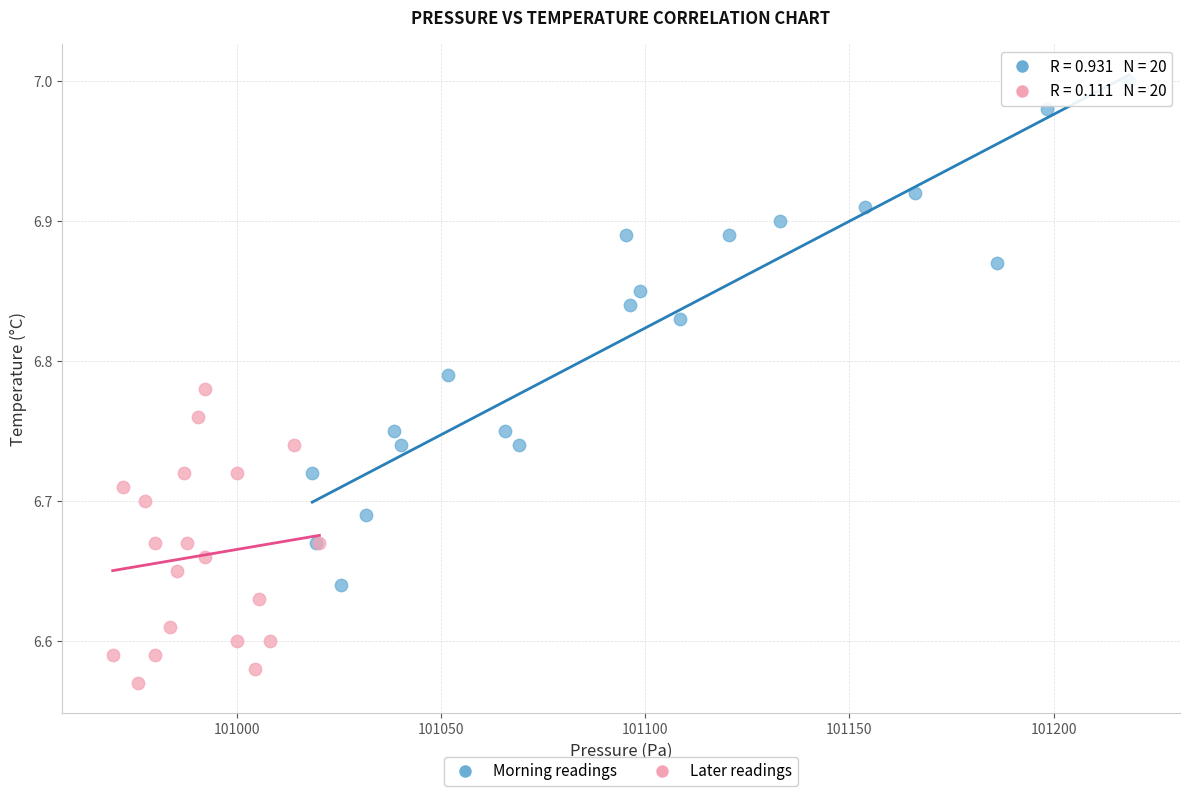

Which series has the widest spread of Y values?

Morning readings